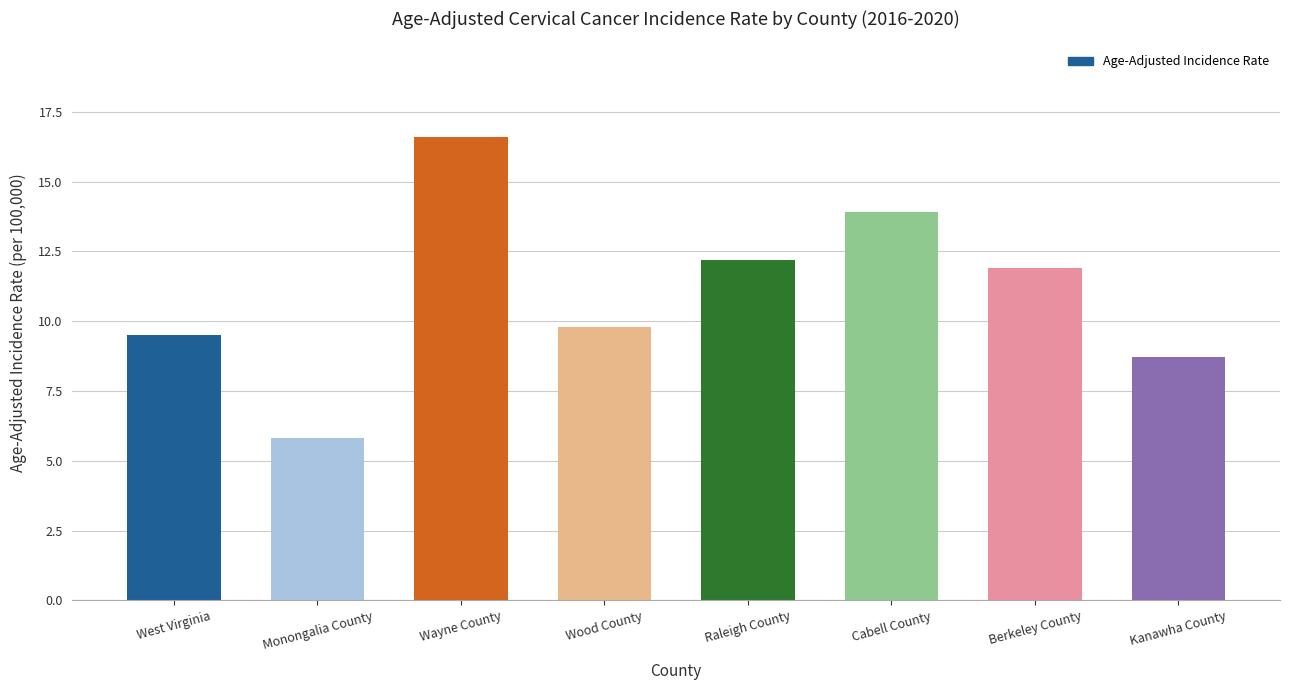

What is the average value?

11.1